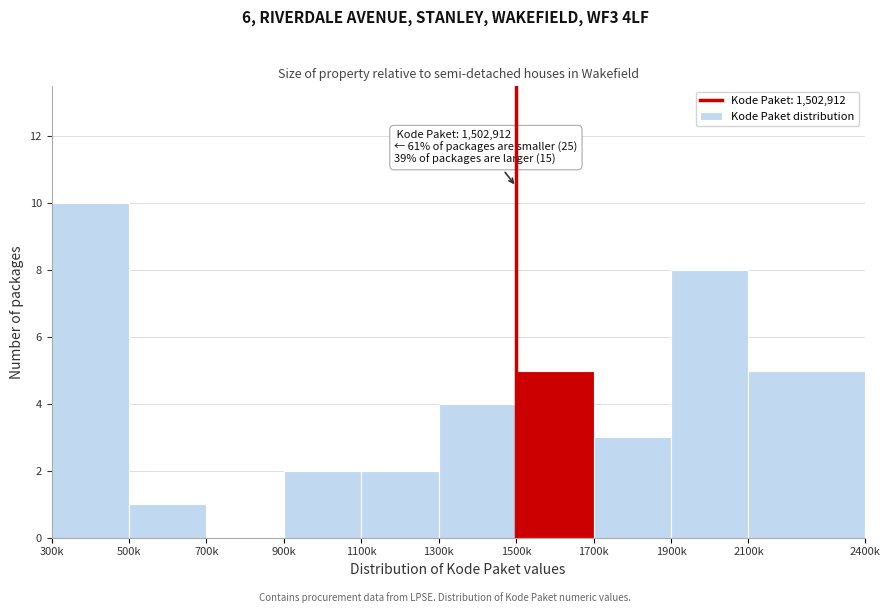

Reading left to right, what are all the values shown in this chart?

300k=10	500k=1	700k=0	900k=2	1100k=2	1300k=4	1500k=5	1700k=3	1900k=8	2100k=5